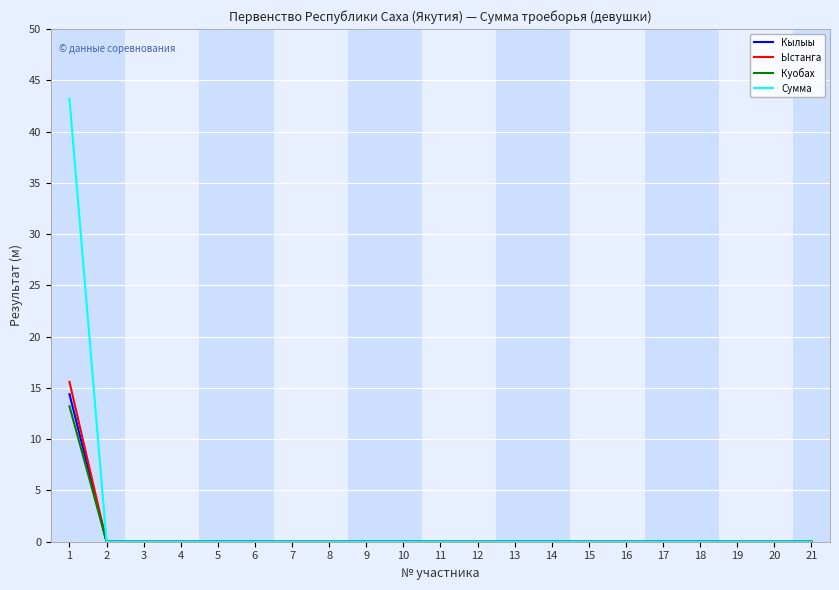

What is the sum of all Ыстанга values?

15.6